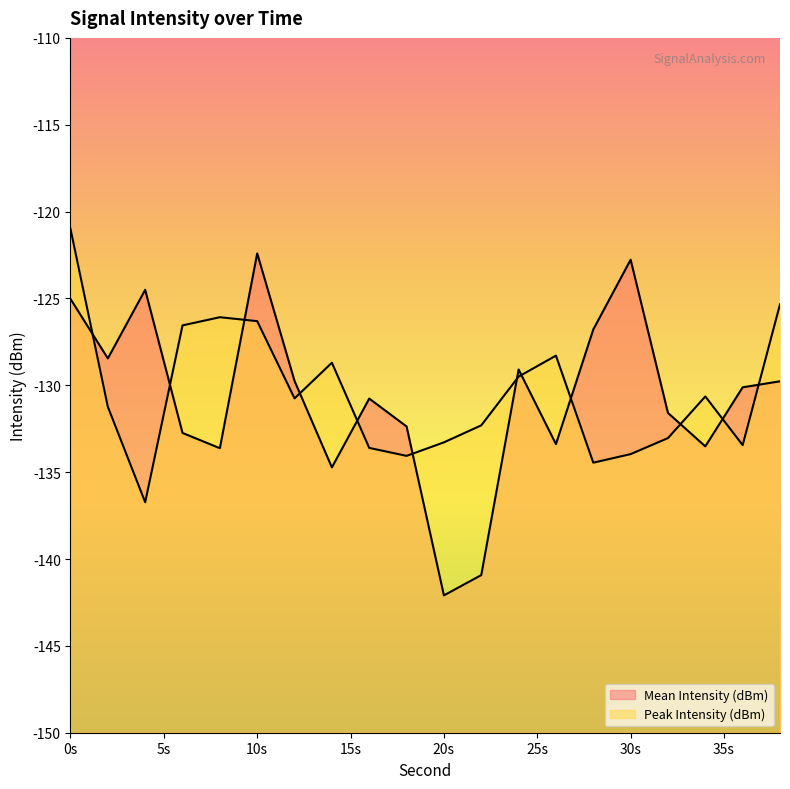

Reading left to right, what are all the values shown in this chart?

Mean Intensity (dBm): -125.0	-128.5	-124.5	-132.7	-133.6	-122.4	-129.8	-134.7	-130.8	-132.4	-142.1	-140.9	-129.1	-133.4	-126.8	-122.8	-131.6	-133.5	-130.1	-129.8
Peak Intensity (dBm): -121.0	-131.2	-136.7	-126.6	-126.1	-126.3	-130.8	-128.7	-133.6	-134.1	-133.3	-132.3	-129.5	-128.3	-134.5	-134.0	-133.0	-130.6	-133.4	-125.3